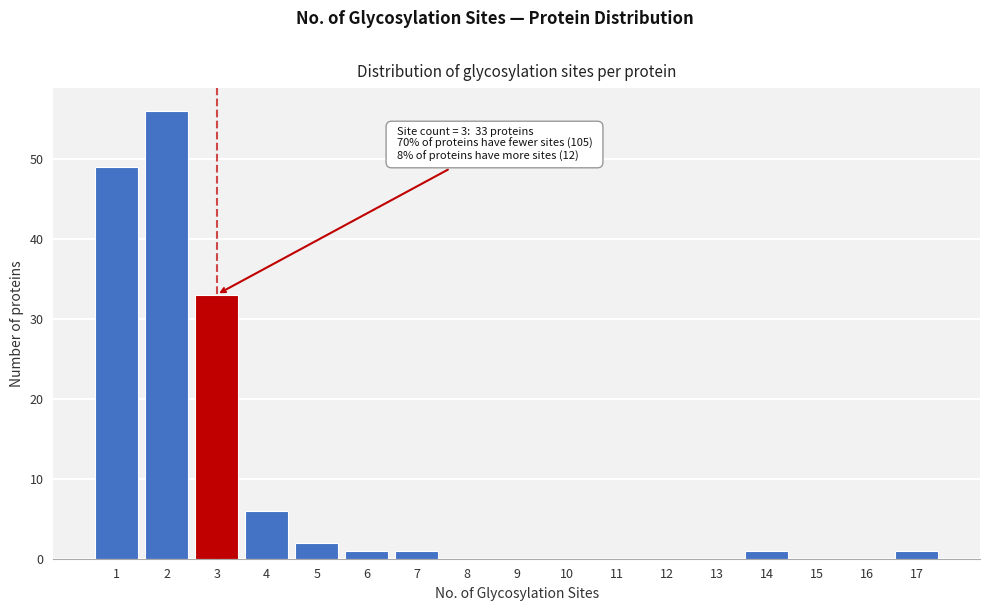

Reading right to left, transcribe all the data shown in this chart.

17=1	16=0	15=0	14=1	13=0	12=0	11=0	10=0	9=0	8=0	7=1	6=1	5=2	4=6	3=33	2=56	1=49